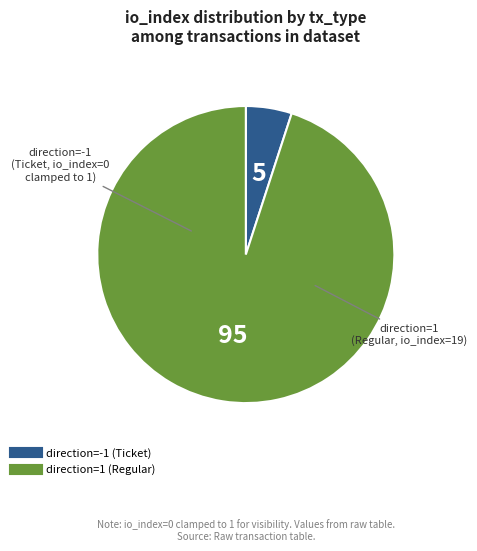

How many slices are in this pie chart?

2